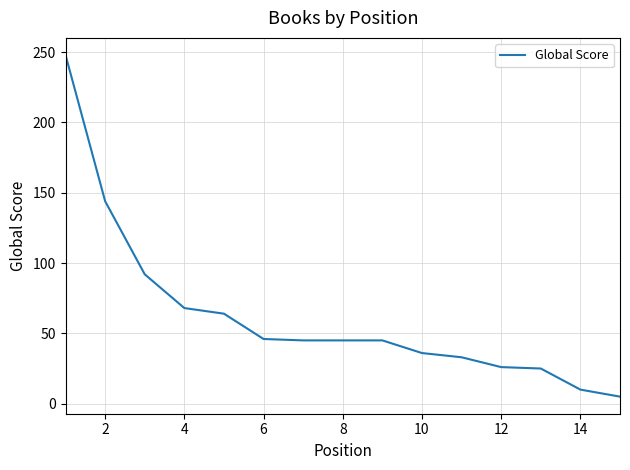

What is the maximum value shown in the chart?

248